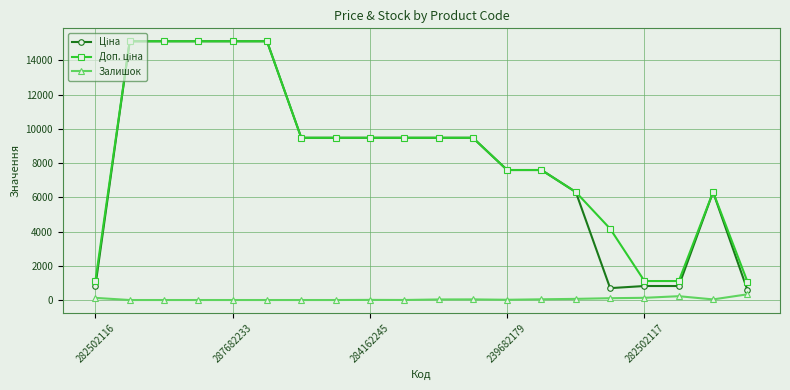

What is the value of the Залишок point at the 15th from the left?

67.0